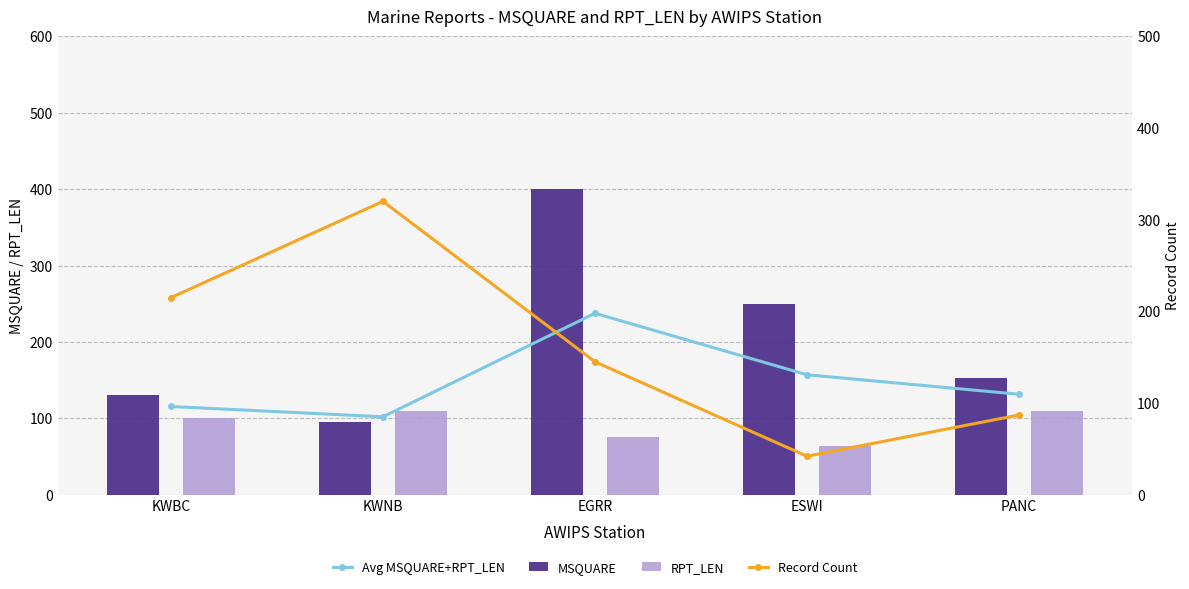

Reading left to right, what are all the values shown in this chart?

Avg MSQUARE+RPT_LEN: KWBC=115.5	KWNB=102.0	EGRR=237.5	ESWI=157.0	PANC=131.5
MSQUARE: KWBC=131.0	KWNB=95.0	EGRR=400.0	ESWI=250.0	PANC=153.0
RPT_LEN: KWBC=100.0	KWNB=109.0	EGRR=75.0	ESWI=64.0	PANC=110.0
Record Count: KWBC=215.0	KWNB=320.0	EGRR=145.0	ESWI=42.0	PANC=87.0